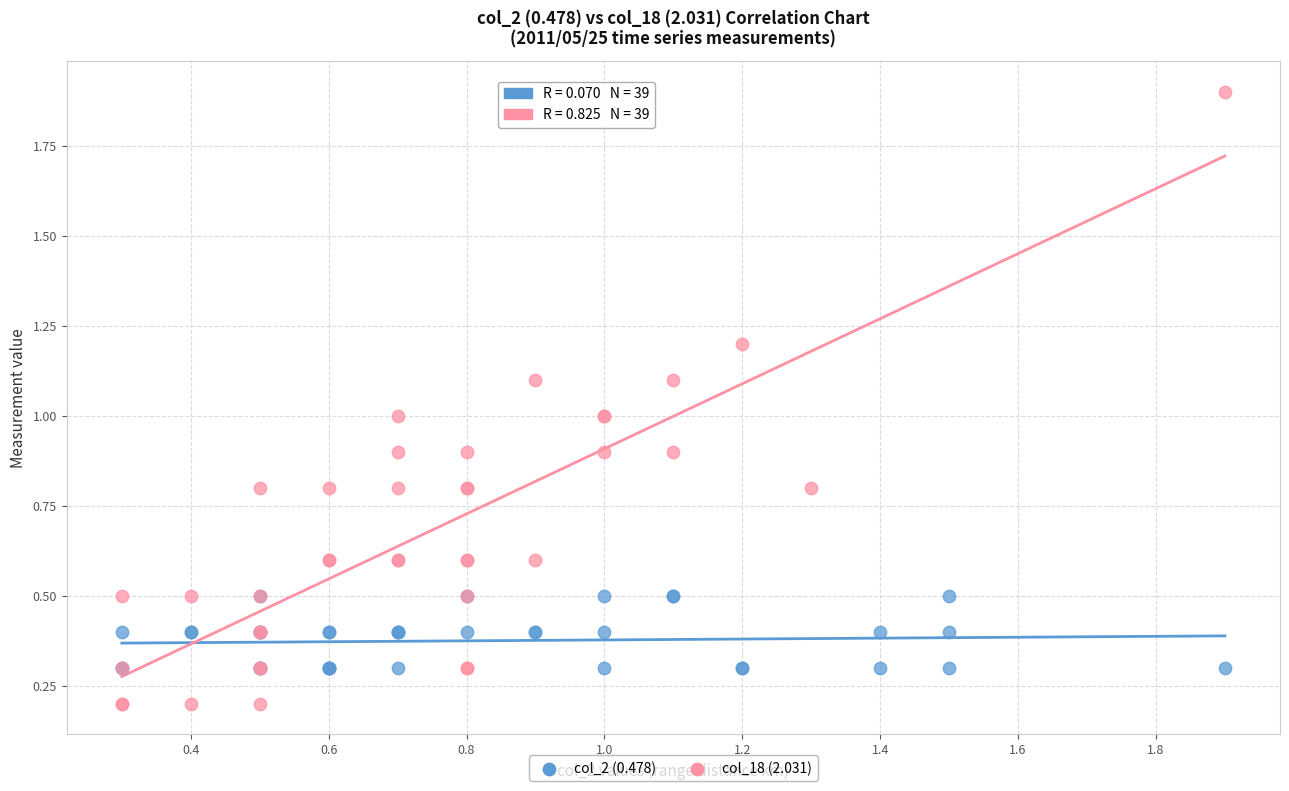

What are all the series names shown in the legend?

col_2 (0.478), col_18 (2.031)